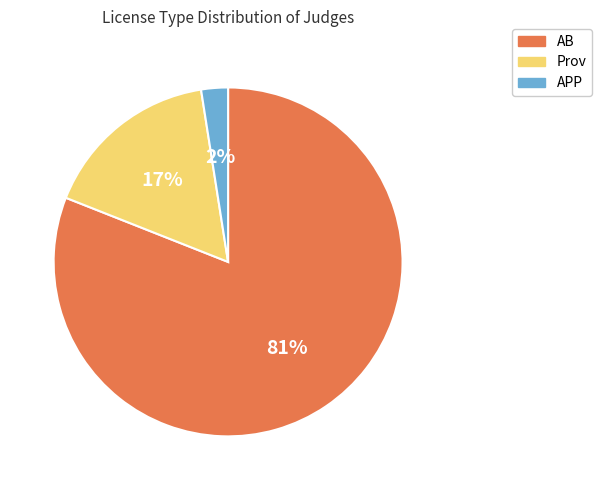

Is there any slice that represents more than half of the pie?

Yes